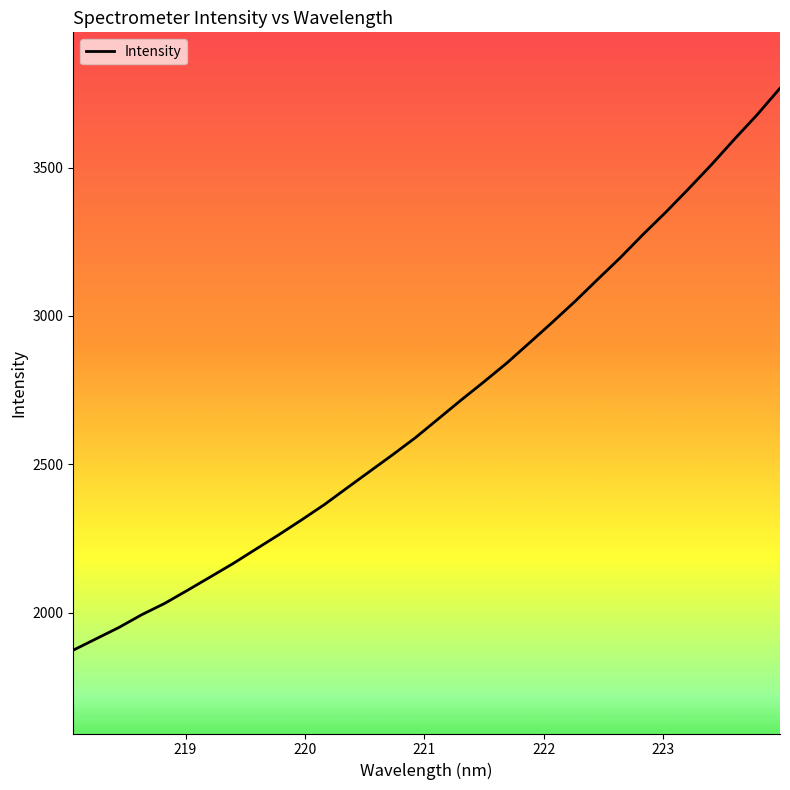

What is the difference between the maximum and minimum values?

1894.7